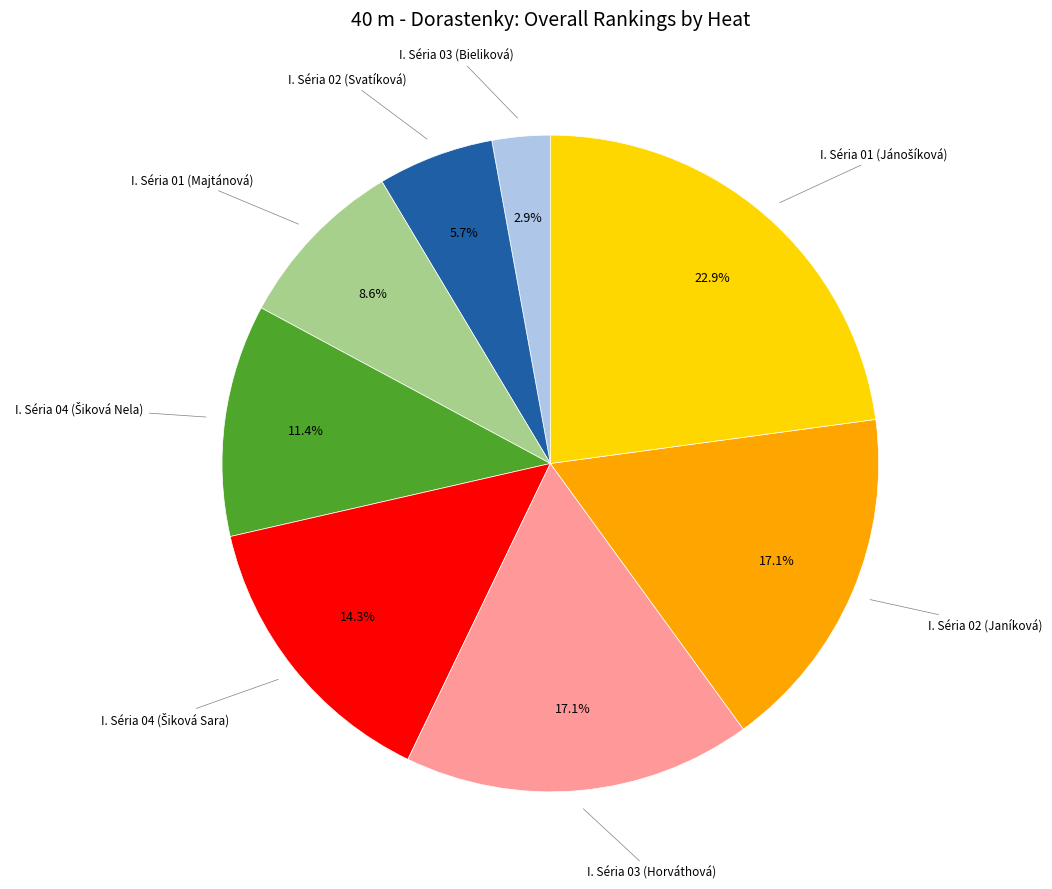

Is there a majority slice in this chart?

No